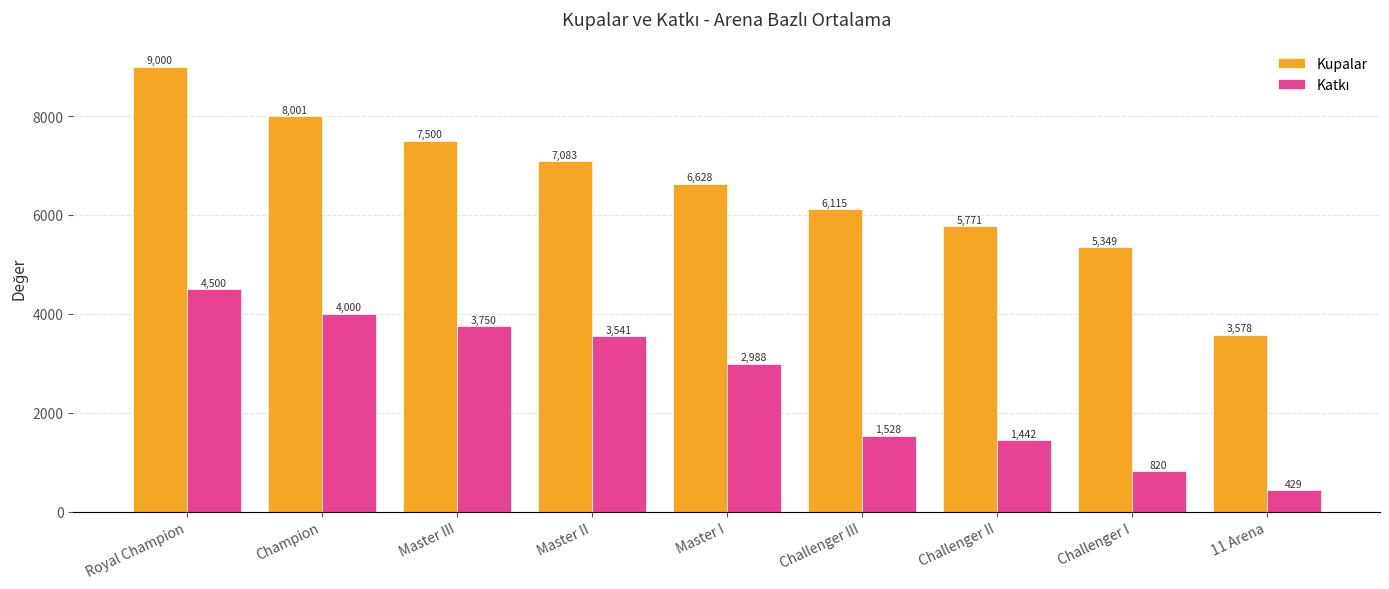

What is the label of the 2nd bar from the right?

Challenger I